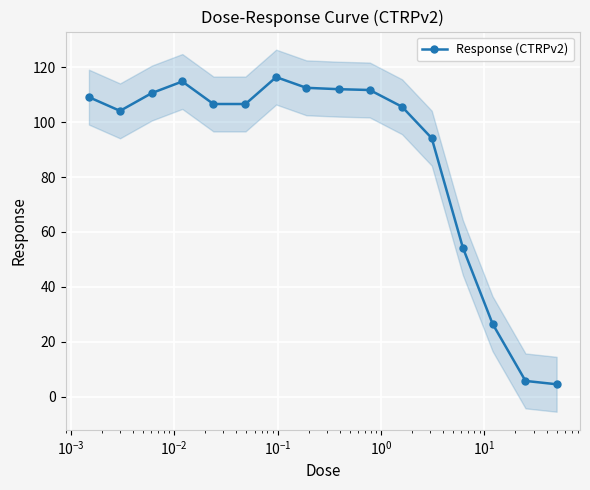

How many points are lower than both their immediate neighbors (excluding endpoints)?

1